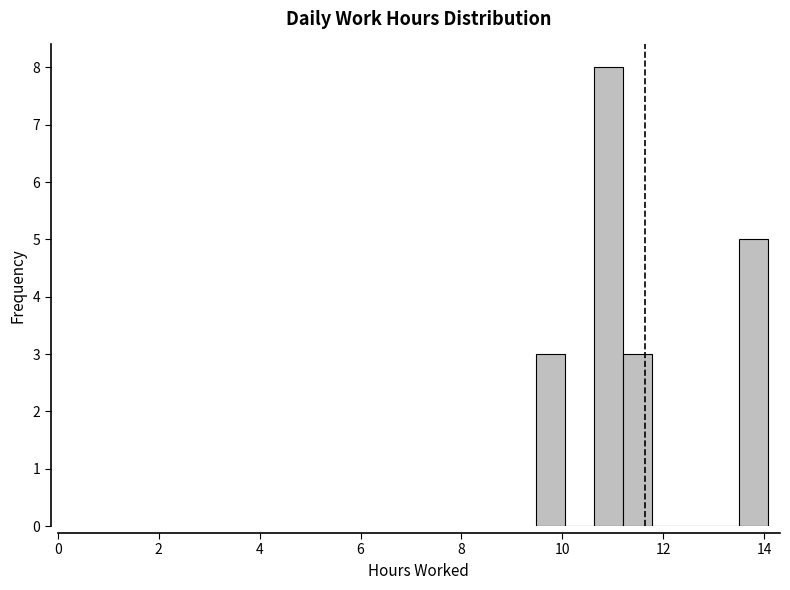

Around what value on the x-axis is the tallest bar? Give the approximate position of its centre, as read against the axis.

11.0